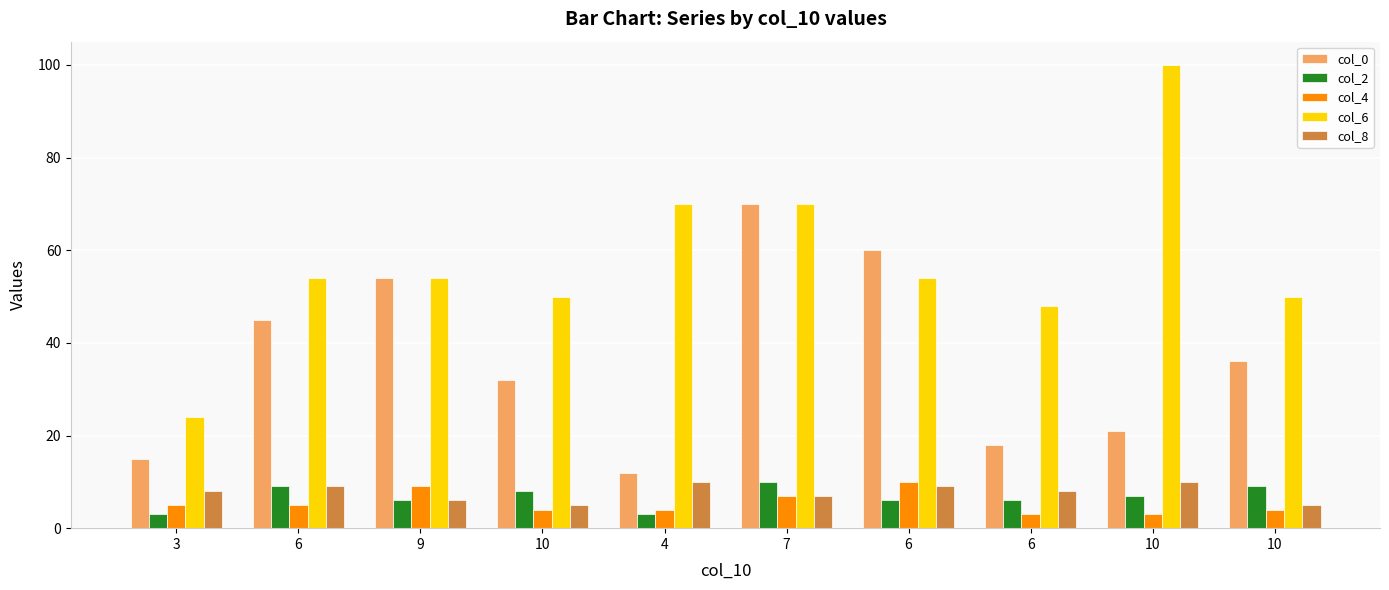

What is the total value across all series at 6?

122